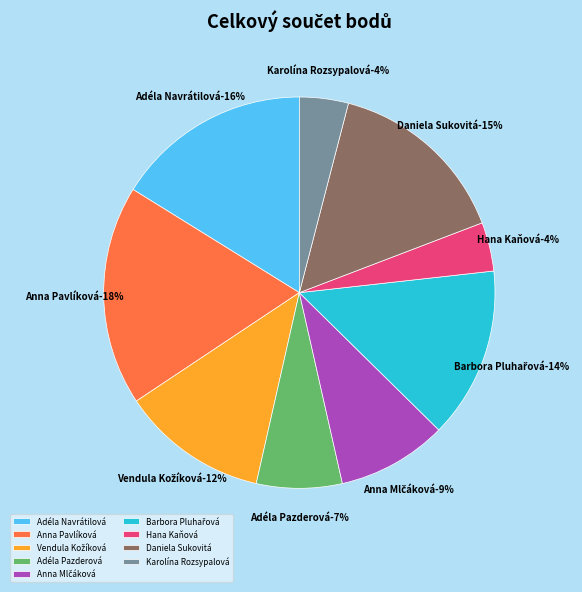

What is the smallest slice in the pie chart?

Hana Kaňová